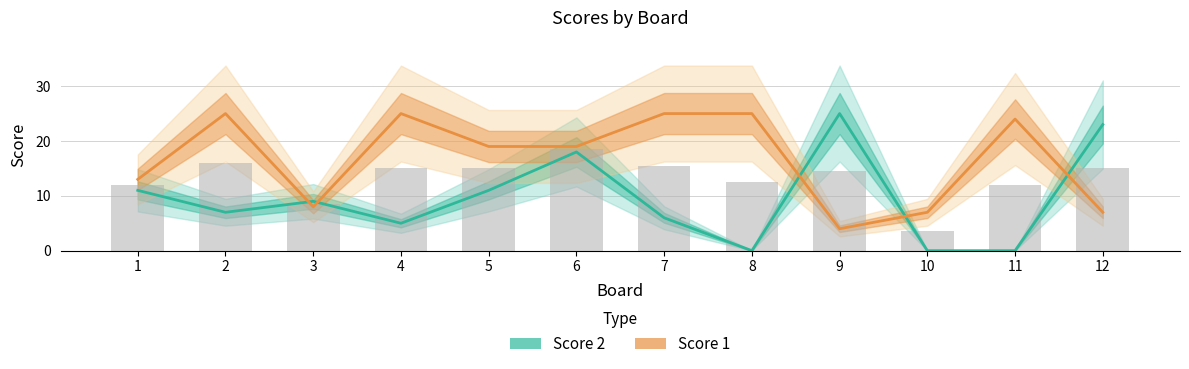

Is it true that Score 1 equals 6 at 4?

False